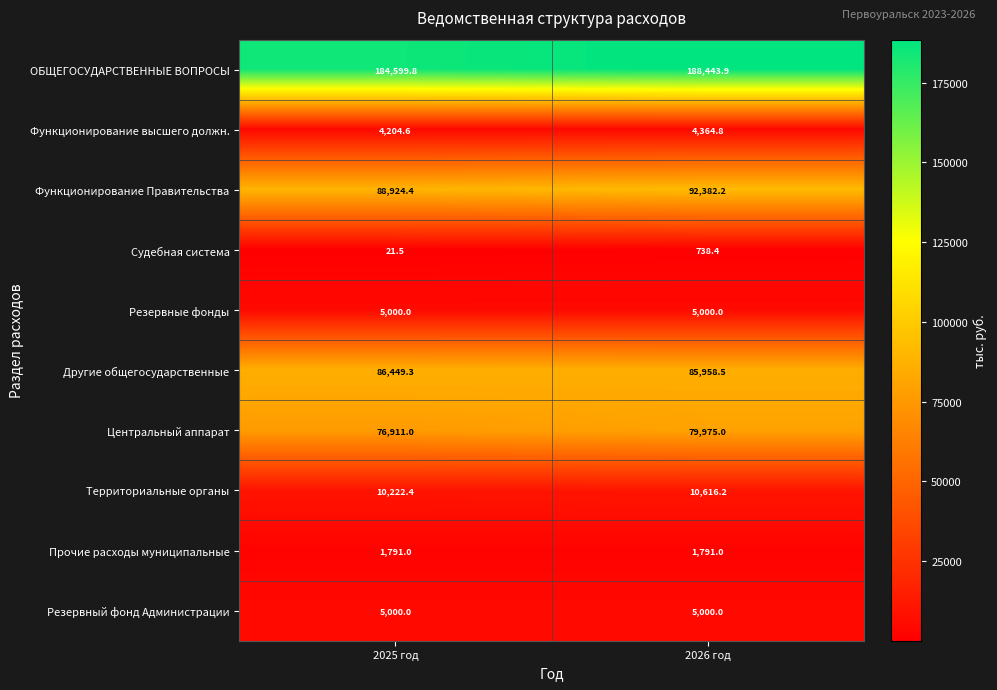

Which series has the widest spread of values?

ОБЩЕГОСУДАРСТВЕННЫЕ ВОПРОСЫ